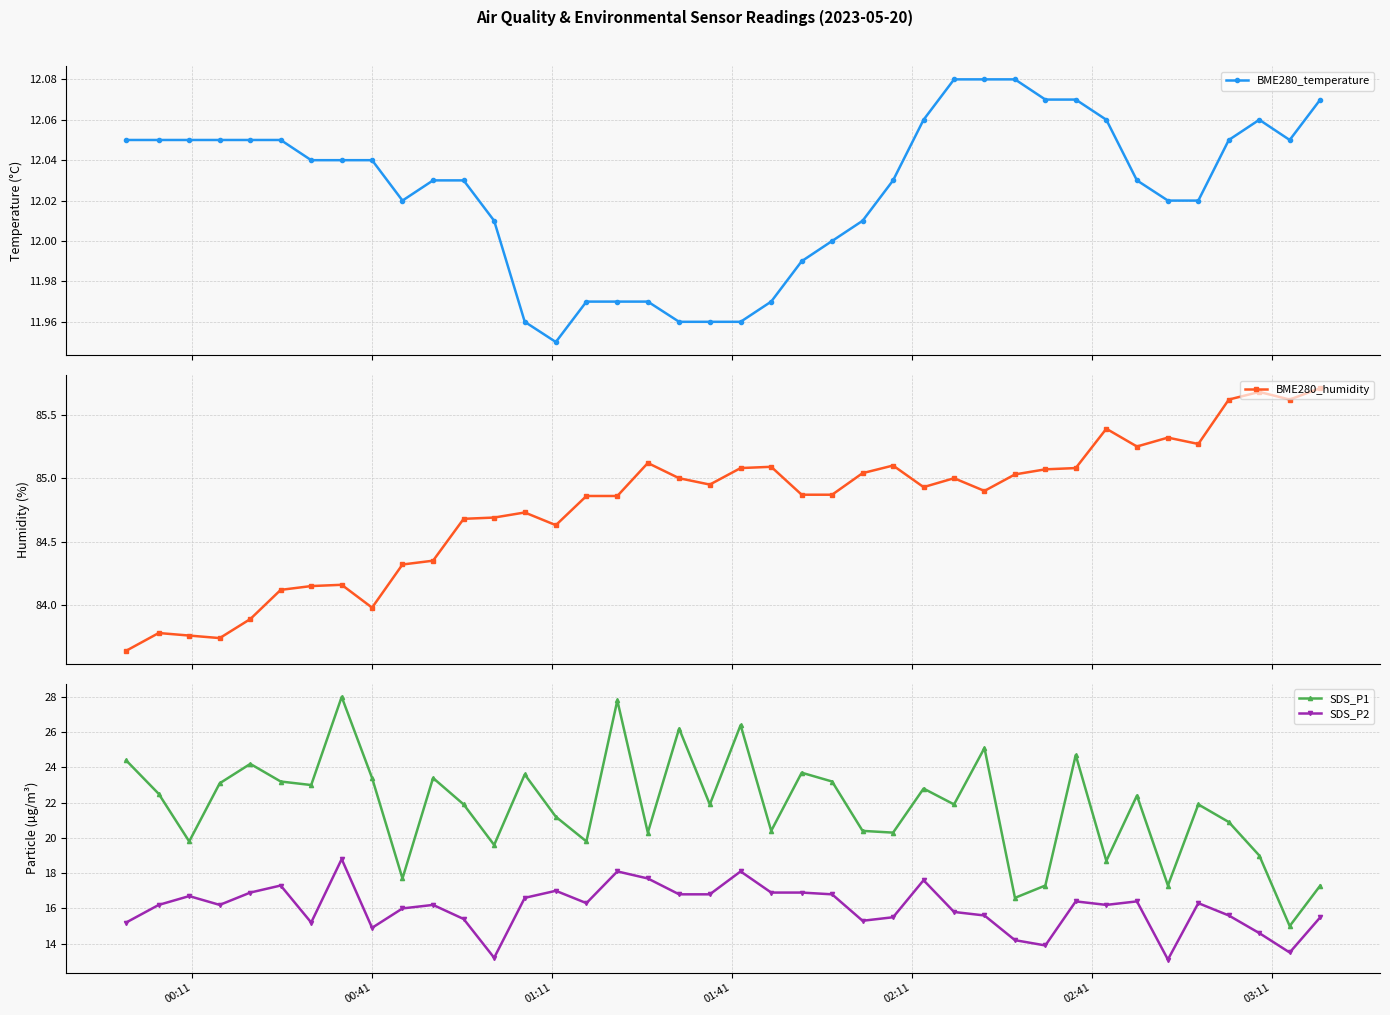

What is the value of the SDS_P1 point at the 28th from the left?

21.9